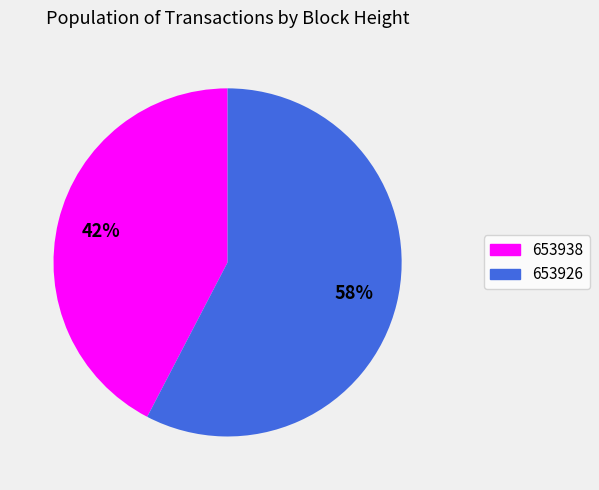

Is it true that 653938 is 52% of the pie?

False